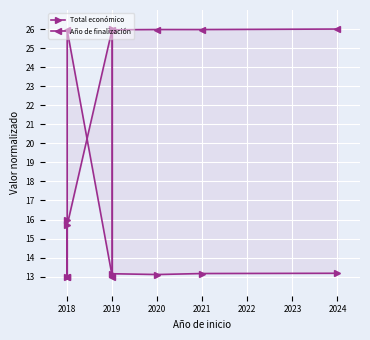

What is the total value across all series at 2024?

39.2